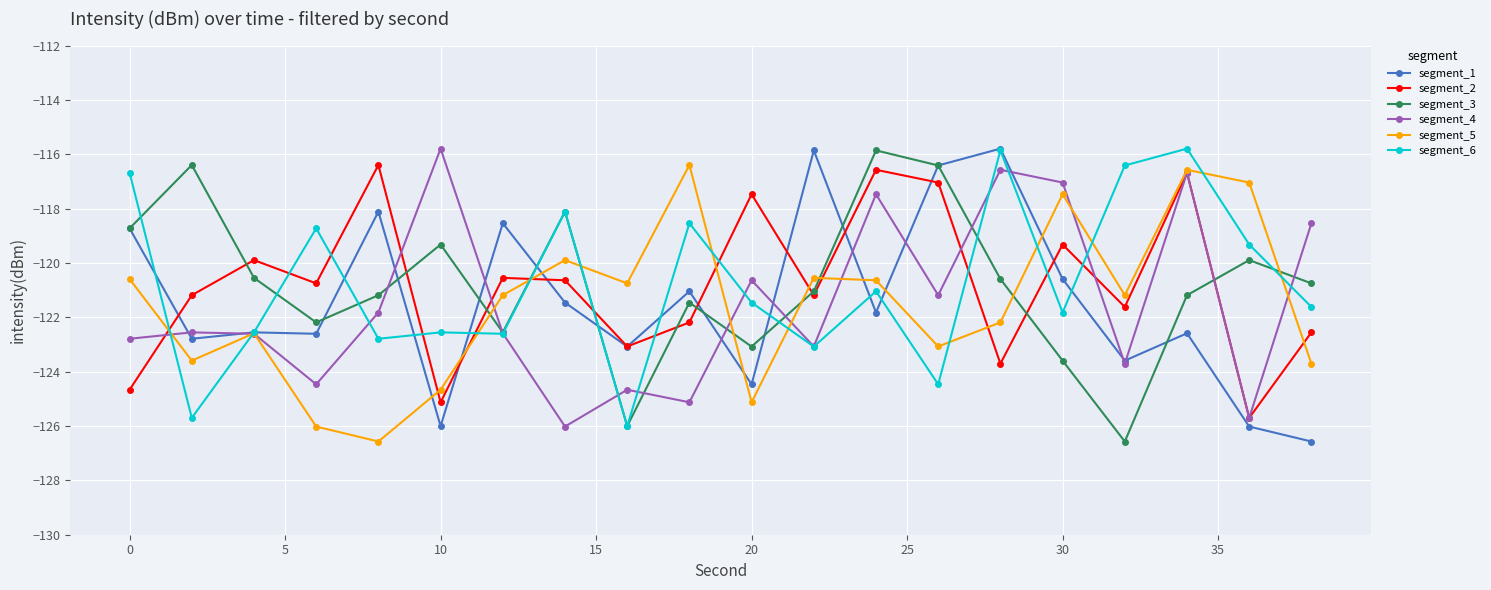

What is the value of the segment_6 point at the 2nd from the left?

-125.7